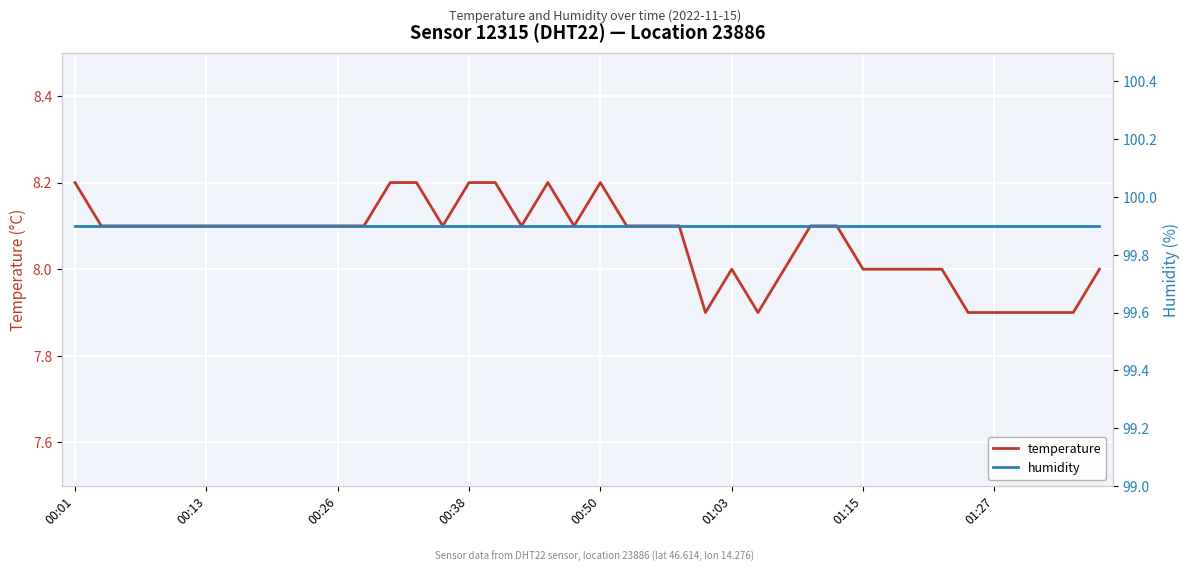

The value of temperature at 01:27 is 11.6. True or false?

False